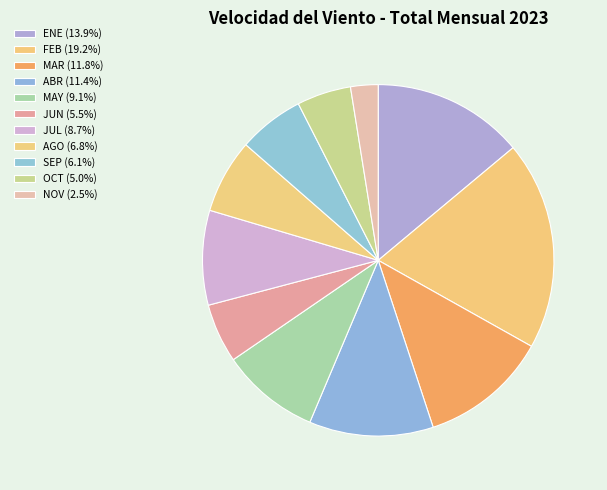

How many slices are in this pie chart?

11